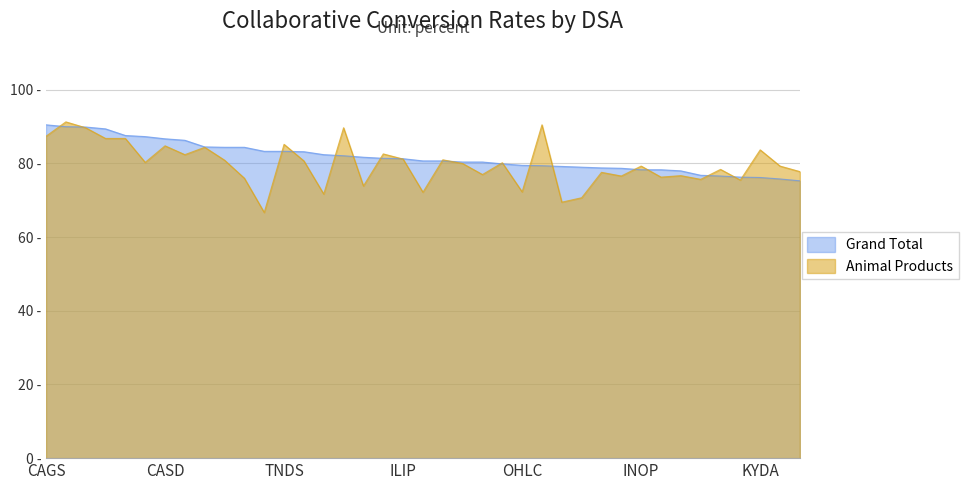

At which category is the sum across all series the highest?

IAOP